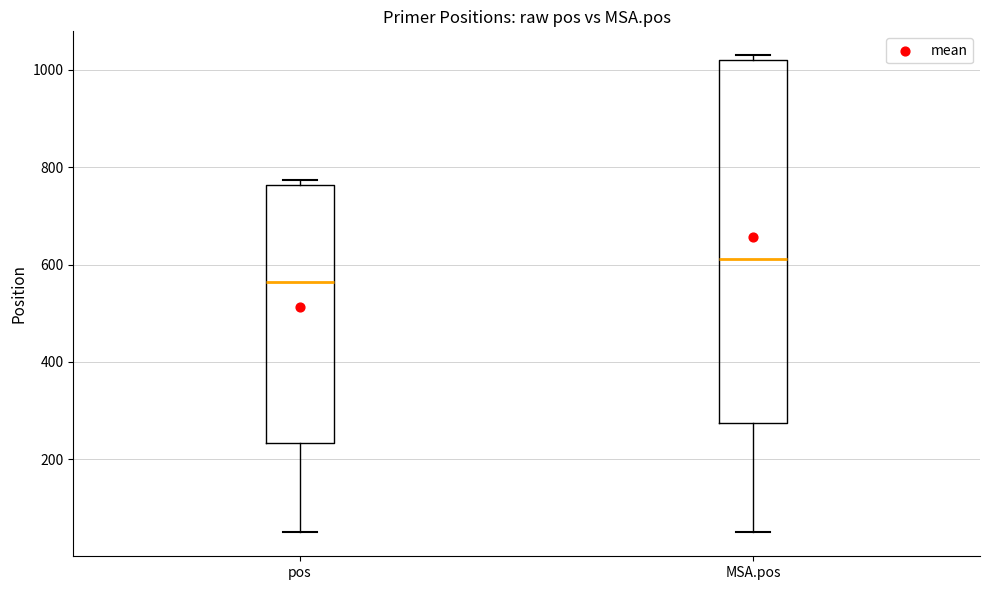

Reading left to right, transcribe this box plot: for each box, give where its median line is, the range the box spans, and where its two whiskers end, as read against the y-axis. The values are not printed on the chart, so give them approximately, as read against the axis.

pos: median 560, box 240 to 760, whiskers 60 to 780
MSA.pos: median 620, box 280 to 1020, whiskers 60 to 1040